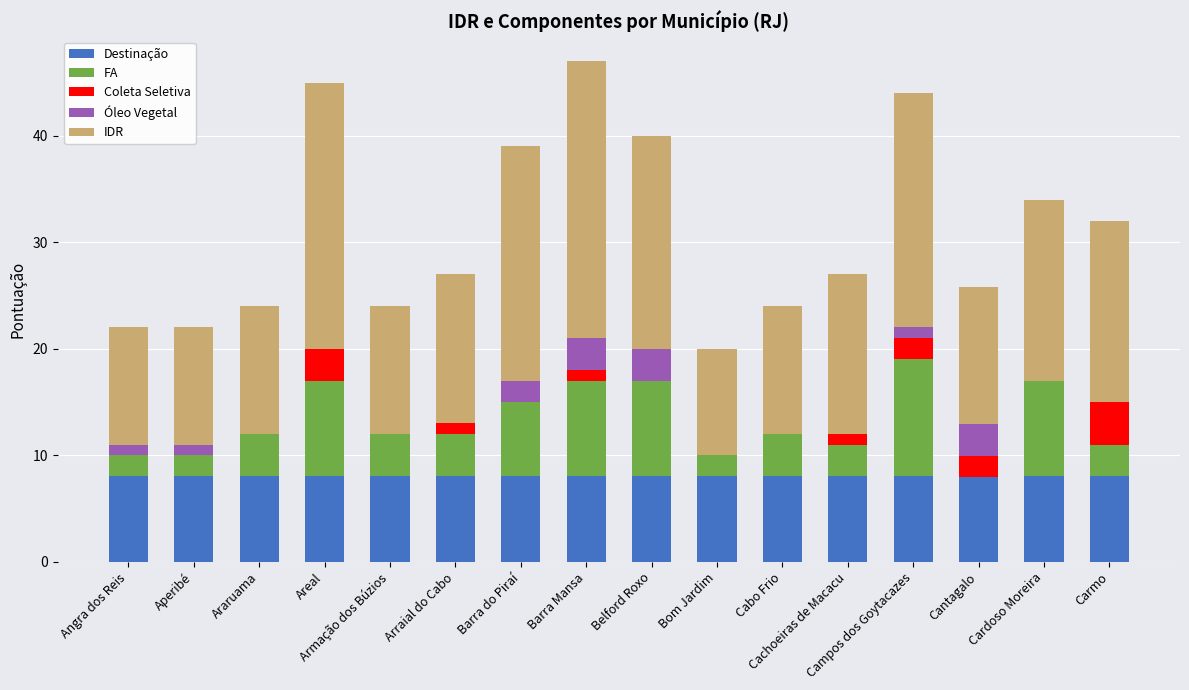

Which series has the largest total across all categories?

IDR